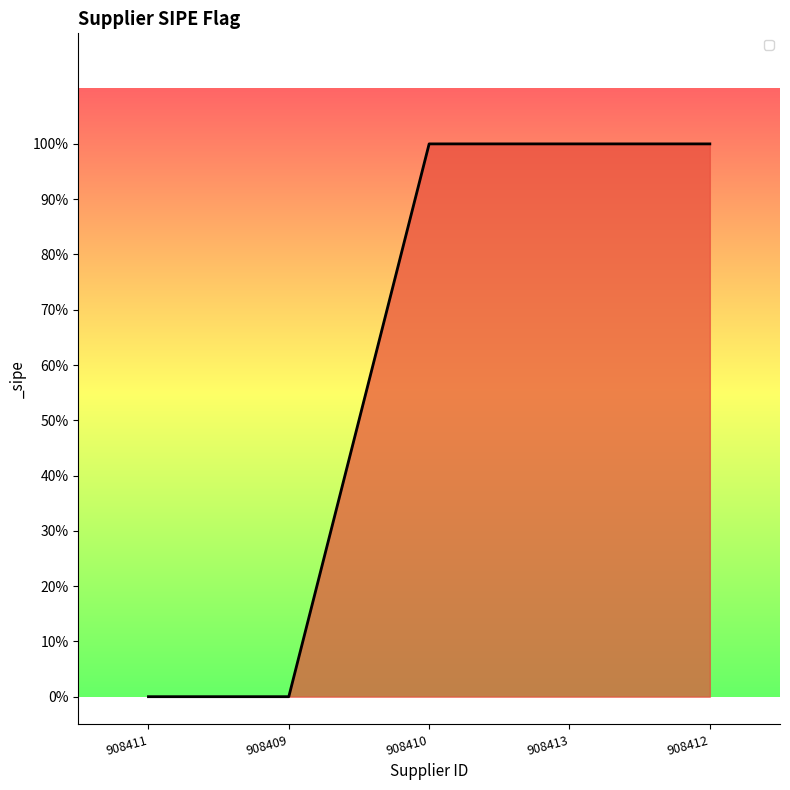

Does the chart have visible grid lines?

No